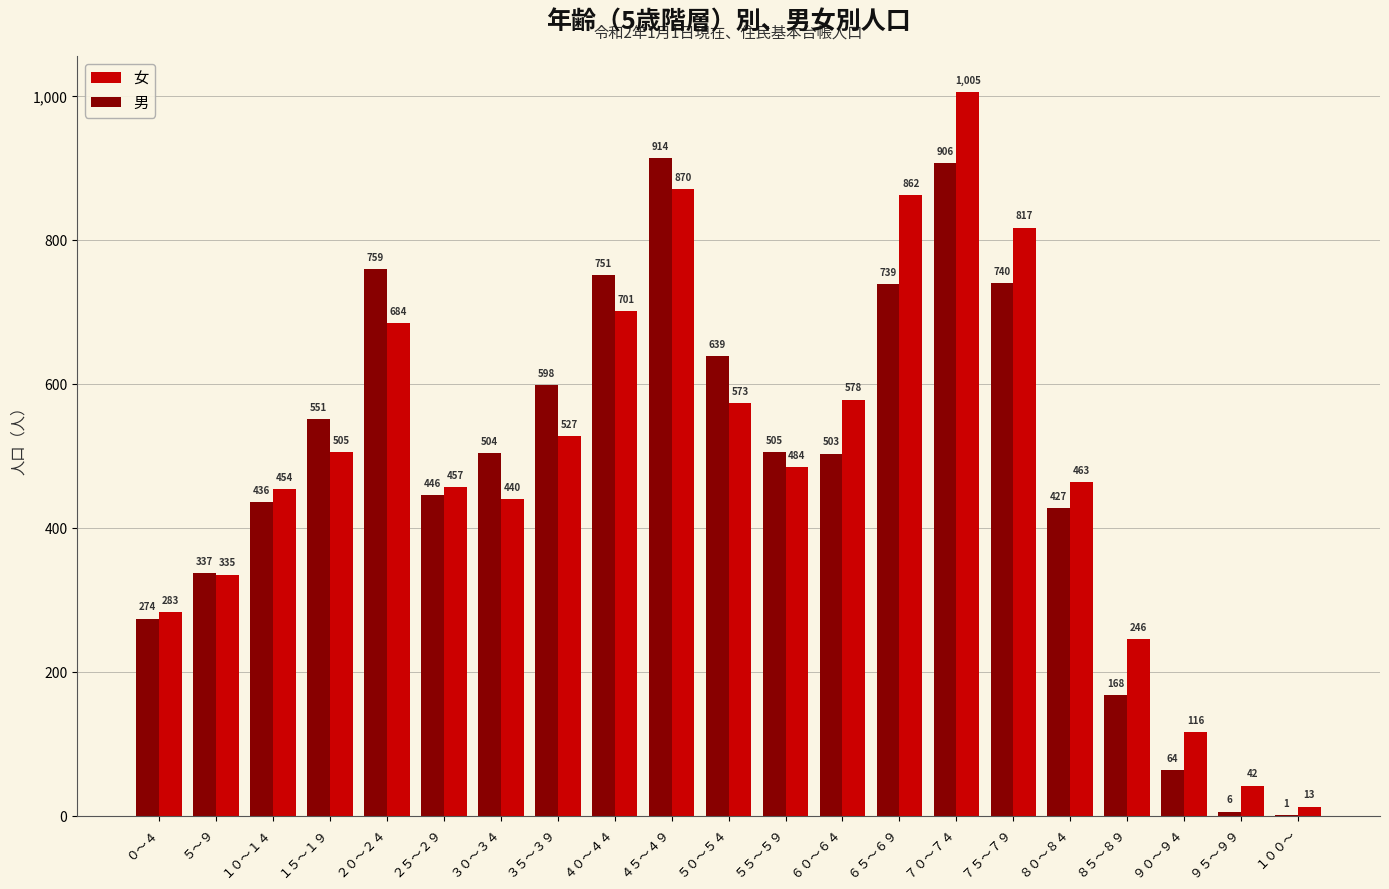

At which category is the sum across all series the highest?

７０～７４